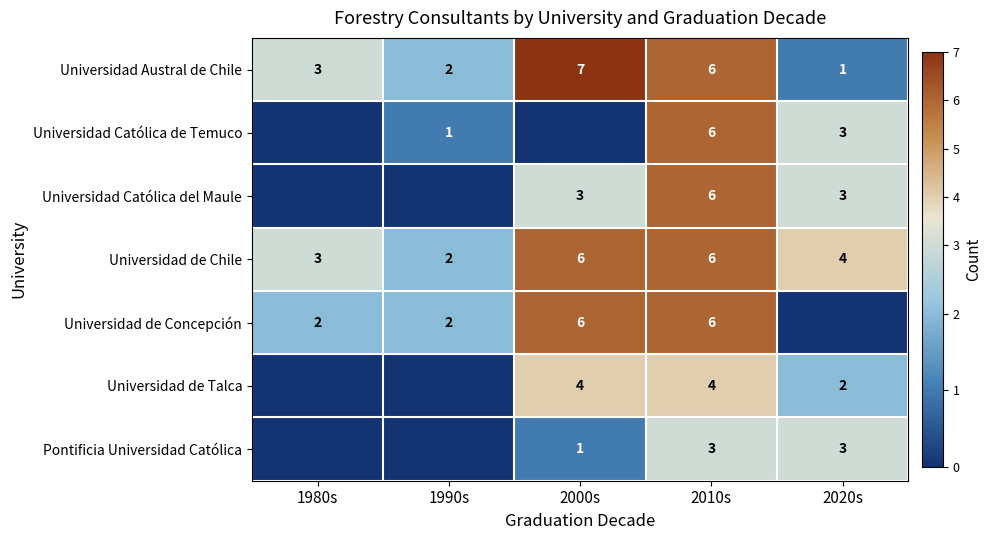

Count the Universidad de Chile values in the range 3 to 6.

4